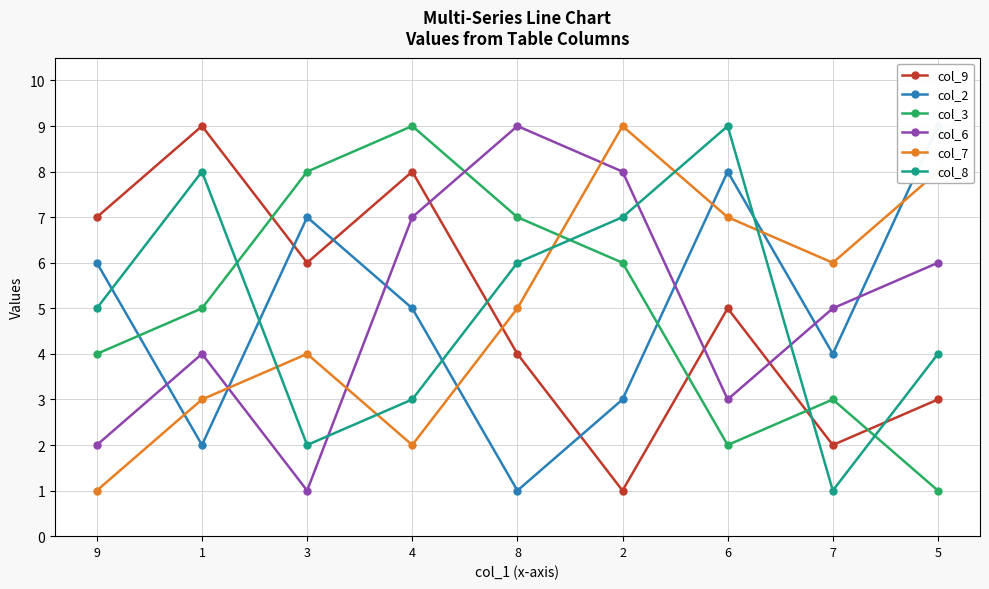

At which category is the sum across all series the highest?

4